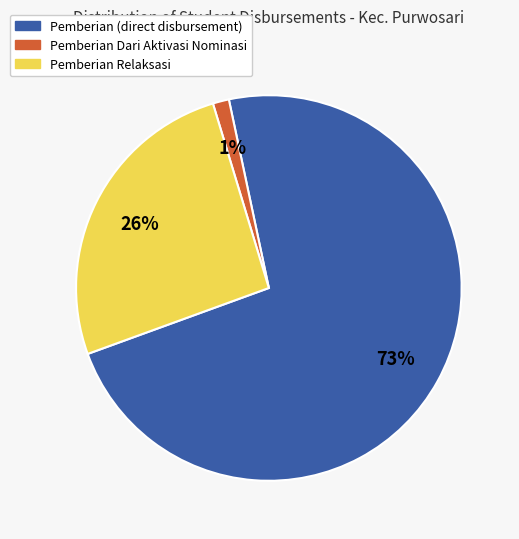

To the nearest percent, what is the average slice percentage?

33%